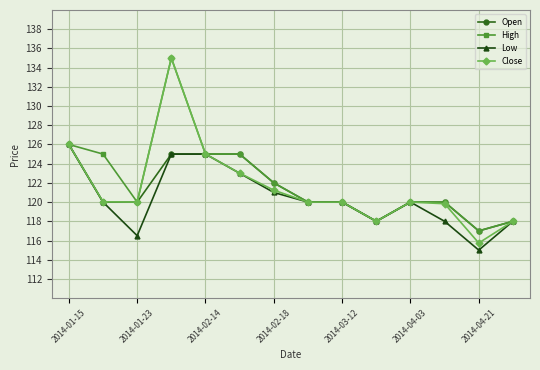

True or false: Close has more than 0 points higher than both neighbors.

True